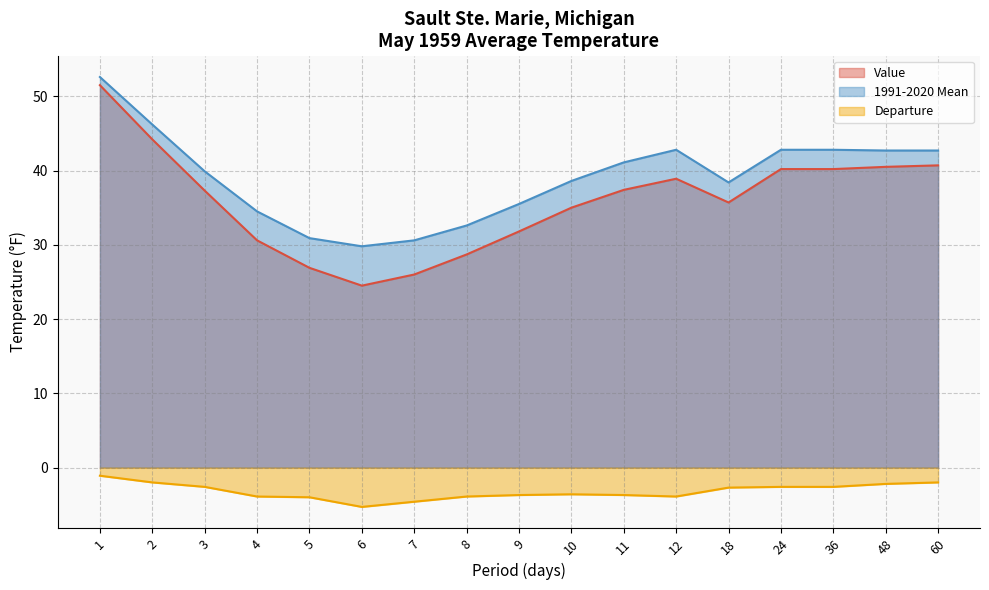

How many interior local peaks does the Departure series have?

1